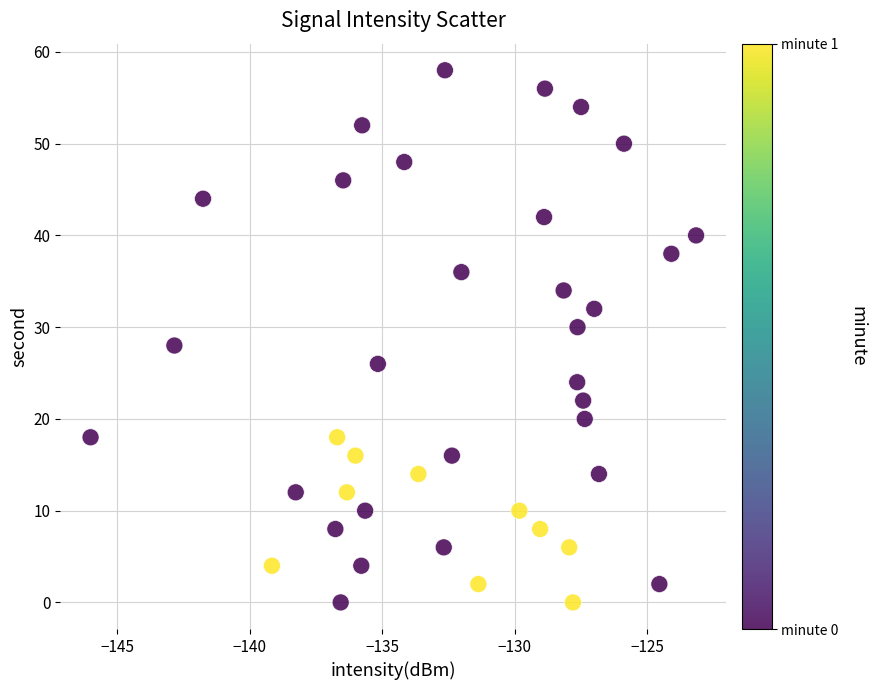

What is the range of Y values (max minus min)?

58